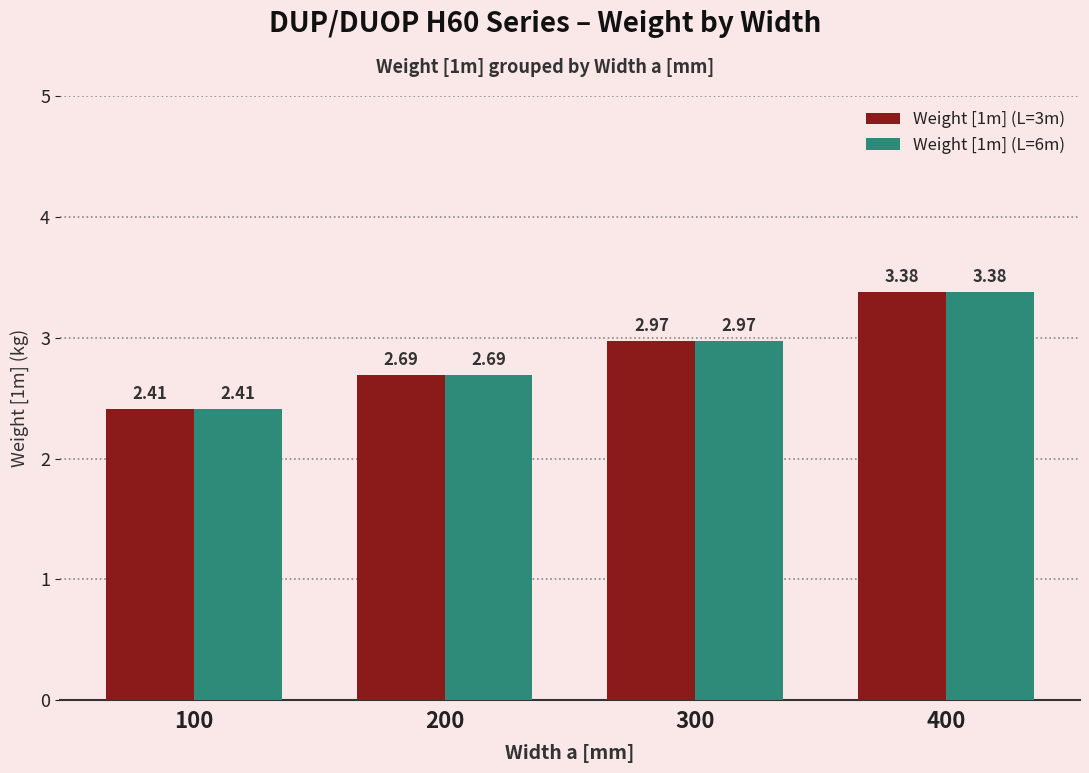

True or false: Weight [1m] (L=3m) has a value of 2.7 at 200.

True